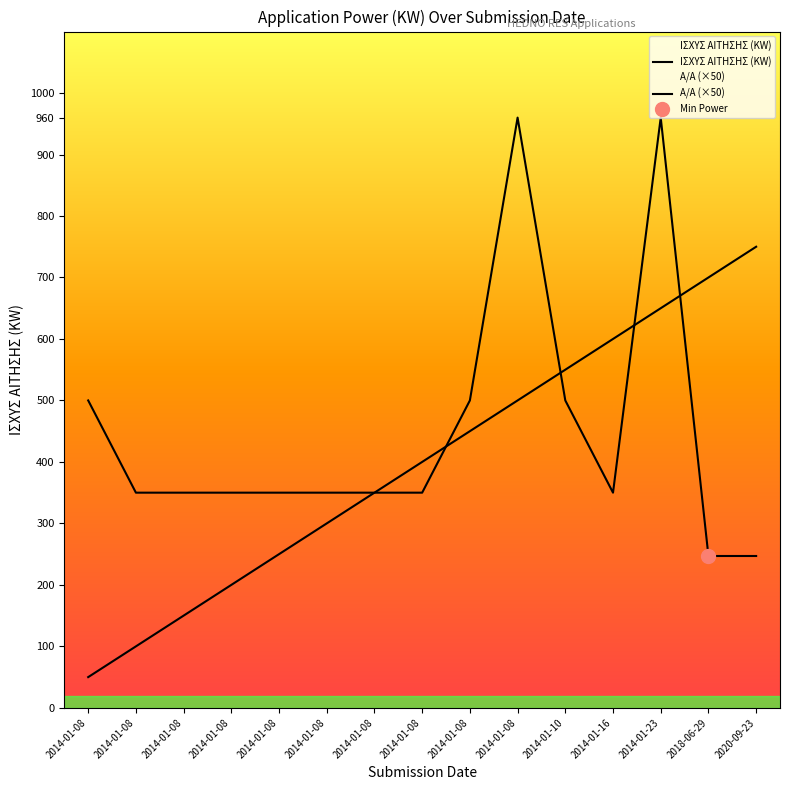

Where is the first local minimum for ΙΣΧΥΣ ΑΙΤΗΣΗΣ (KW)?

2014-01-16